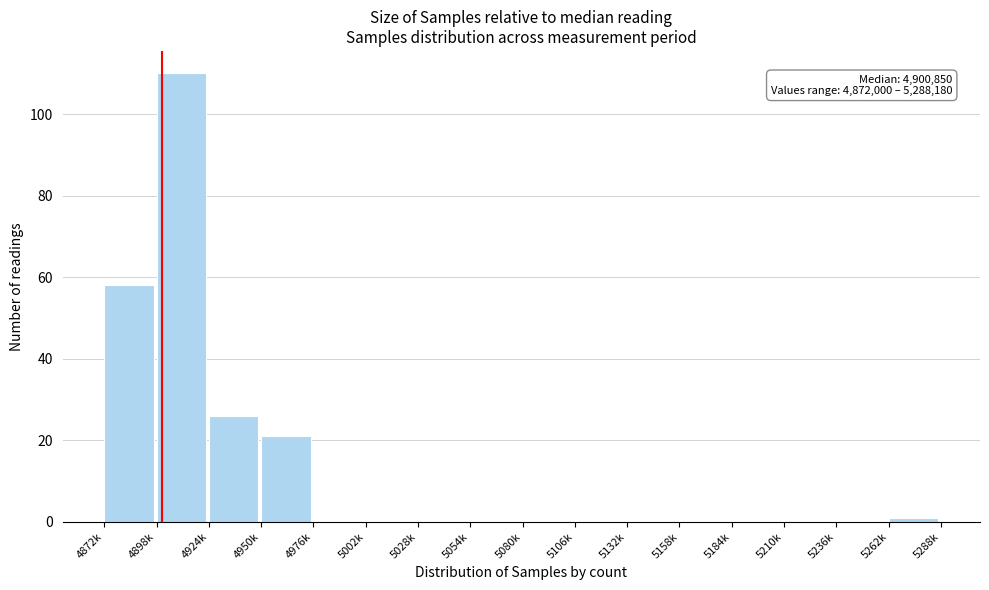

Reading left to right, transcribe all the data shown in this chart.

4872k=58	4898k=110	4924k=26	4950k=21	4976k=0	5002k=0	5028k=0	5054k=0	5080k=0	5106k=0	5132k=0	5158k=0	5184k=0	5210k=0	5236k=0	5262k=1